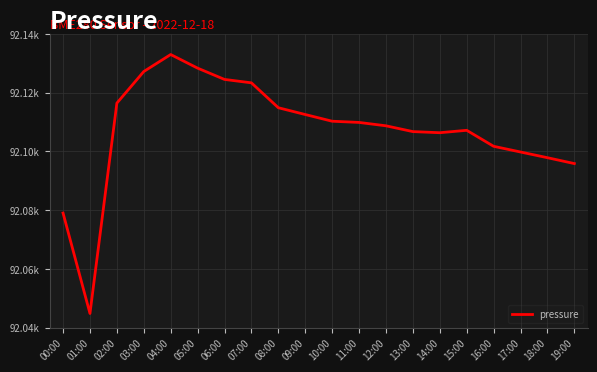

What is the average value?

92107.4